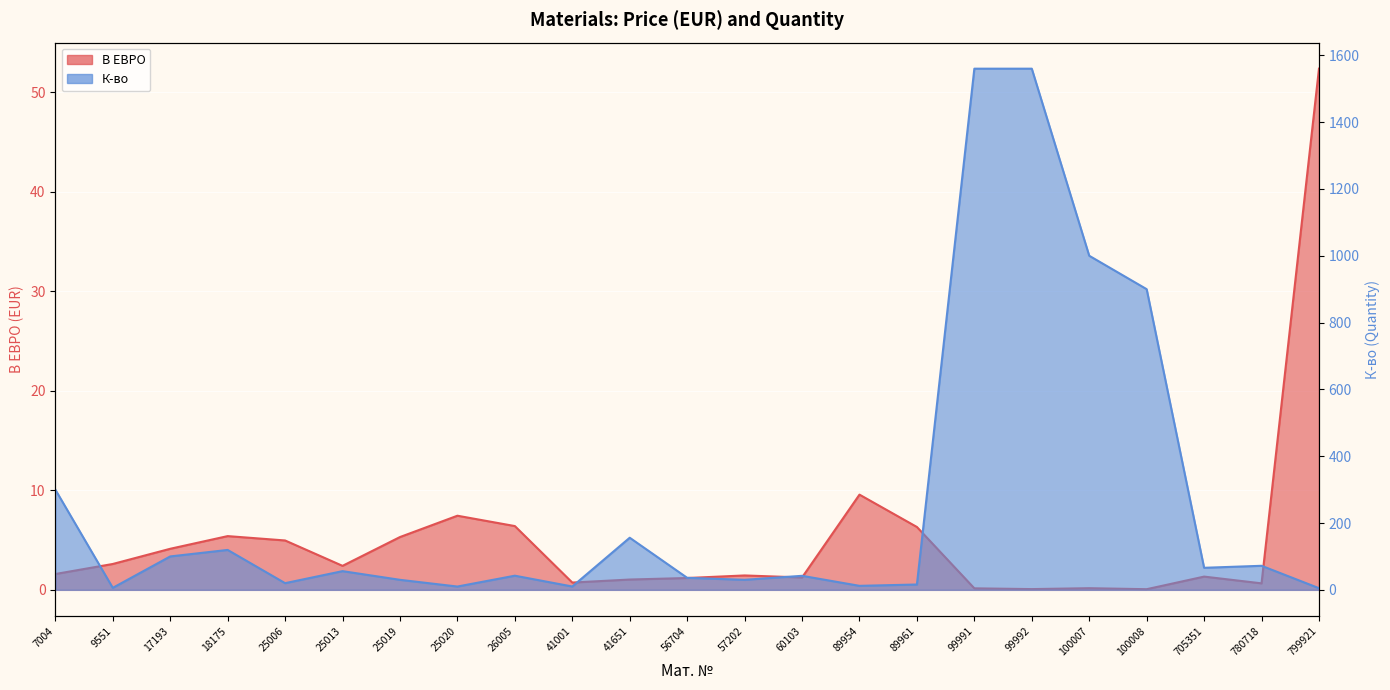

What is the total value across all series at 100008?

900.1